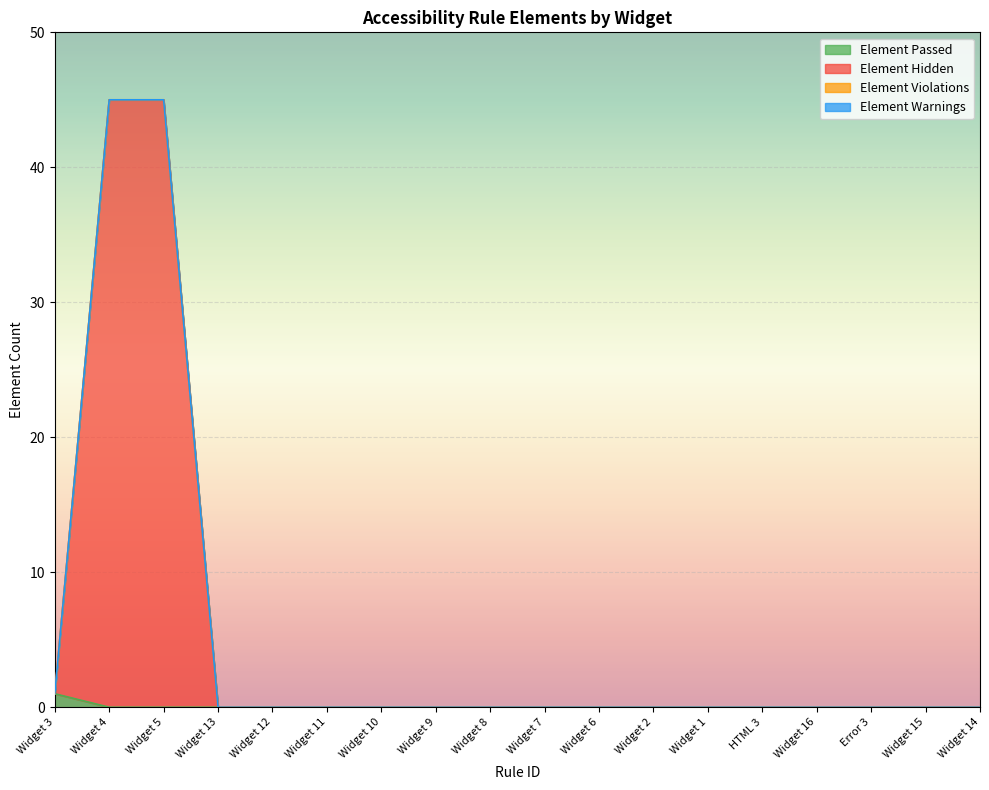

What is the maximum value for Element Hidden?

45